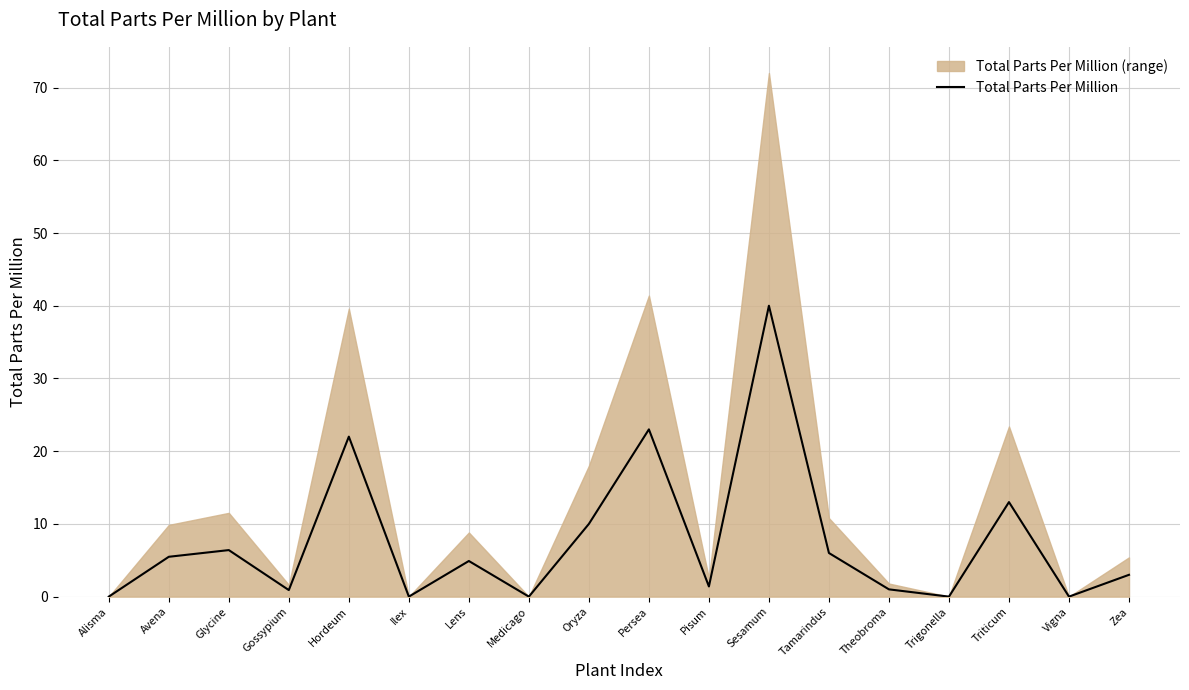

Which category has the highest value across all series?

Sesamum